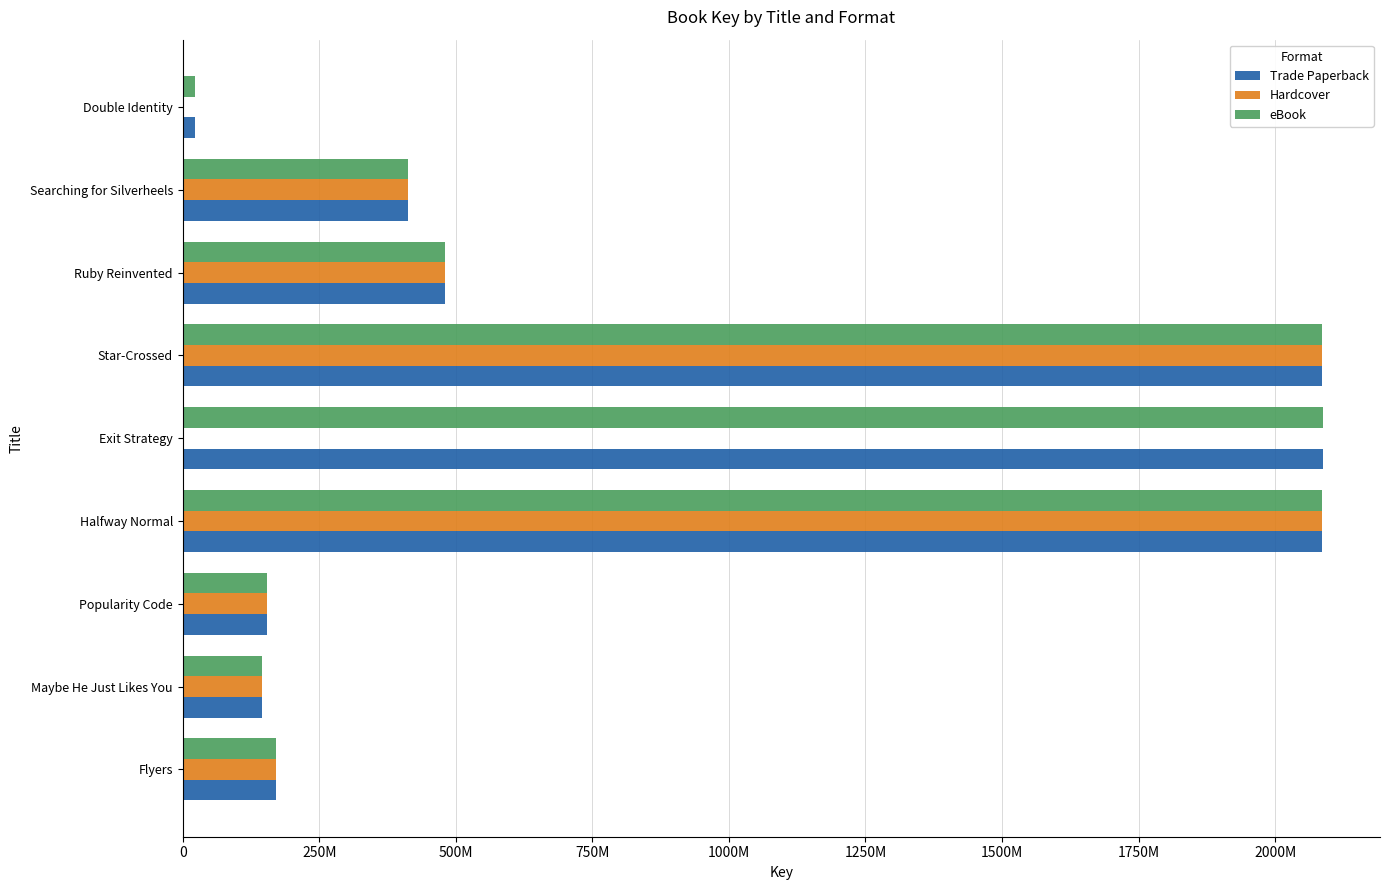

How many groups of bars are there?

9